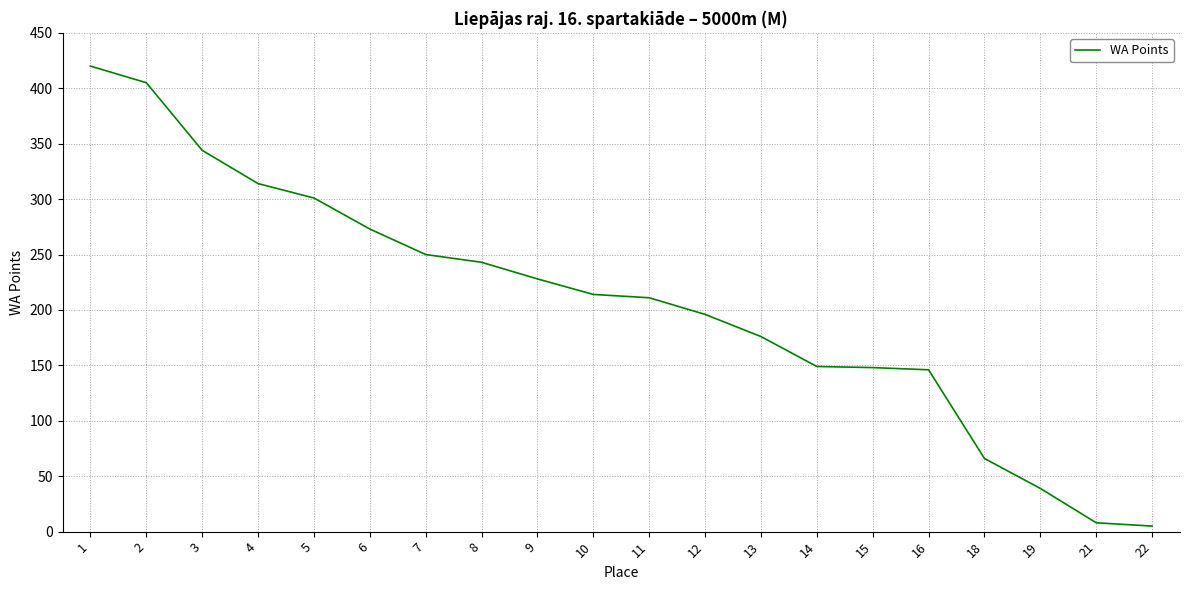

What is the average value?

207